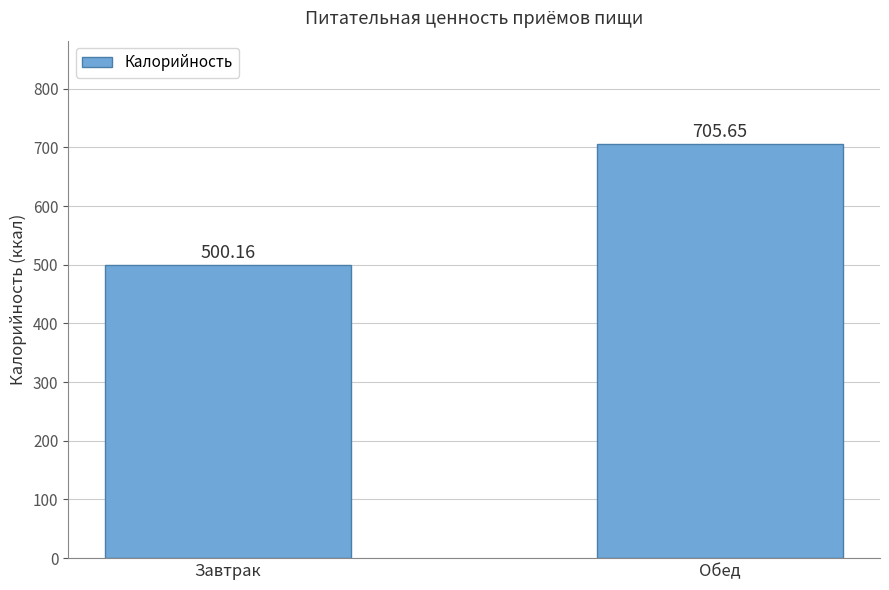

How many data points does each series have?

2